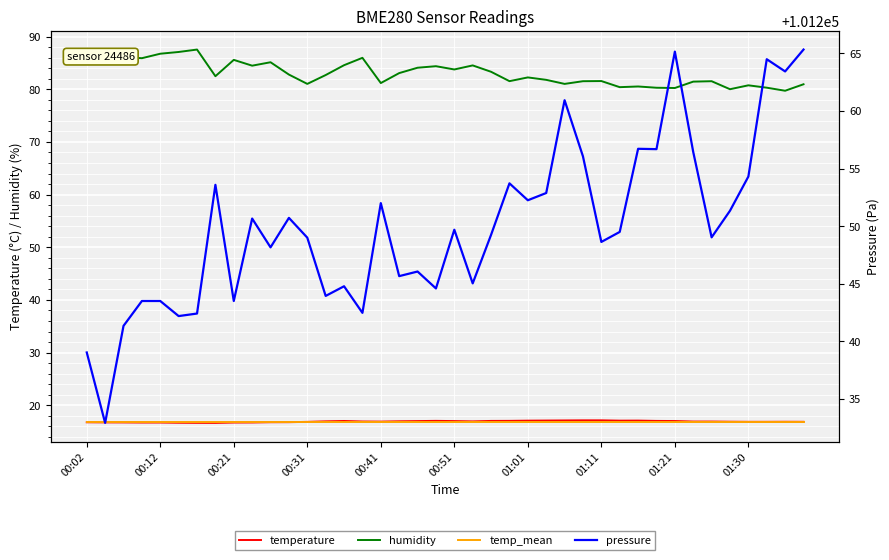

True or false: temperature and humidity intersect in this chart.

False